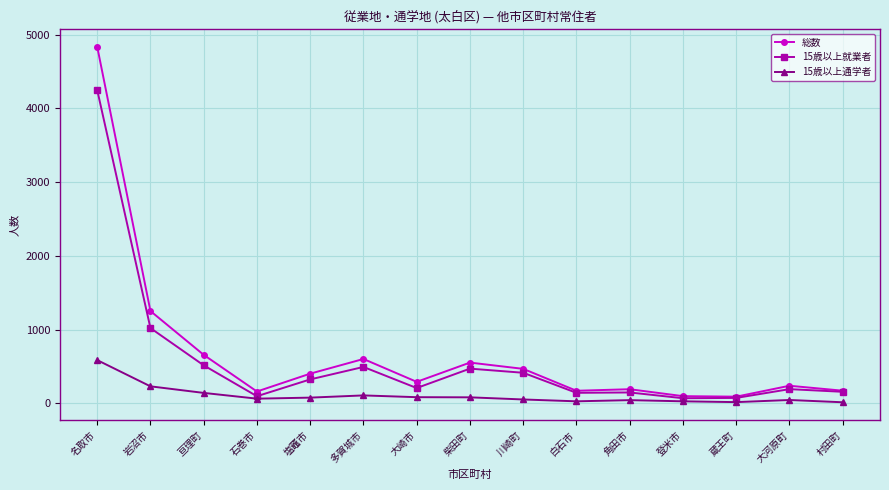

What is the label of the 14th point from the right?

岩沼市